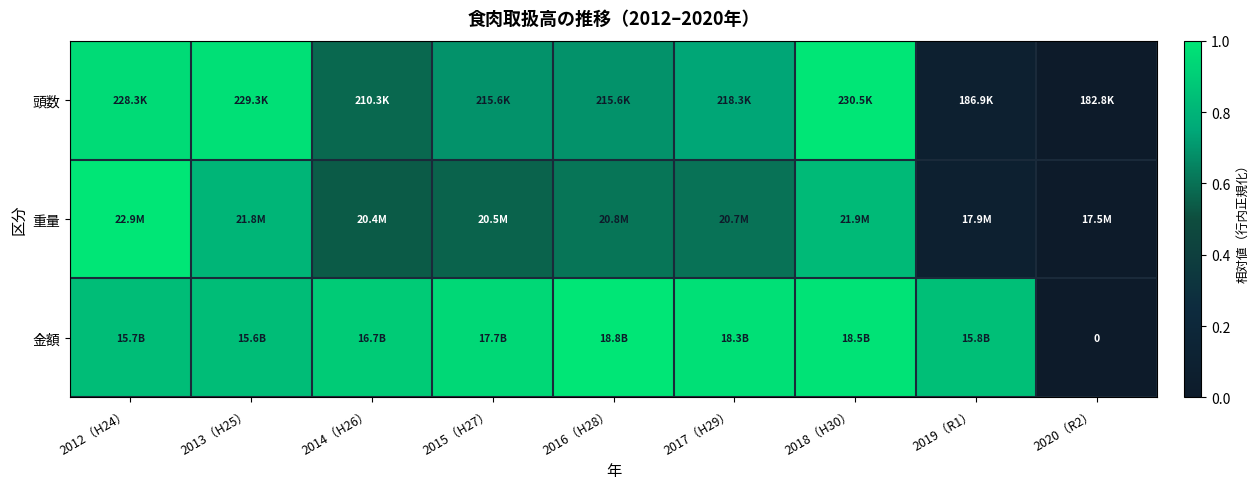

Rank the series at 2016（H28） from lowest to highest value.

重量, 頭数, 金額